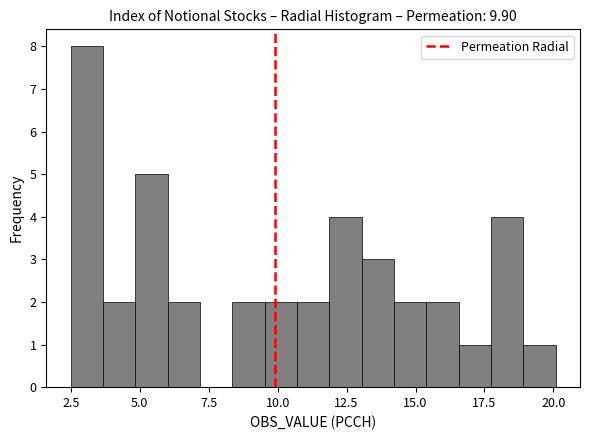

Around what value on the x-axis is the tallest bar? Give the approximate position of its centre, as read against the axis.

3.0